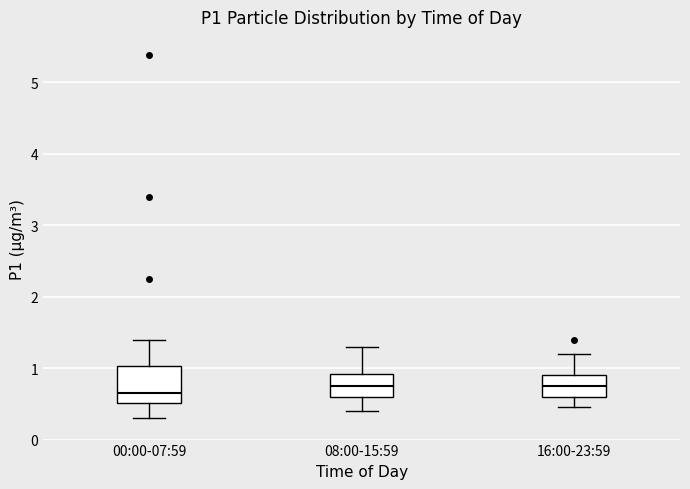

Reading left to right, transcribe this box plot: for each box, give where its median line is, the range the box spans, and where its two whiskers end, as read against the y-axis. The values are not printed on the chart, so give them approximately, as read against the axis.

00:00-07:59: median 0.7, box 0.5 to 1.0, whiskers 0.3 to 1.4
08:00-15:59: median 0.8, box 0.6 to 0.9, whiskers 0.4 to 1.3
16:00-23:59: median 0.8, box 0.6 to 0.9, whiskers 0.5 to 1.2